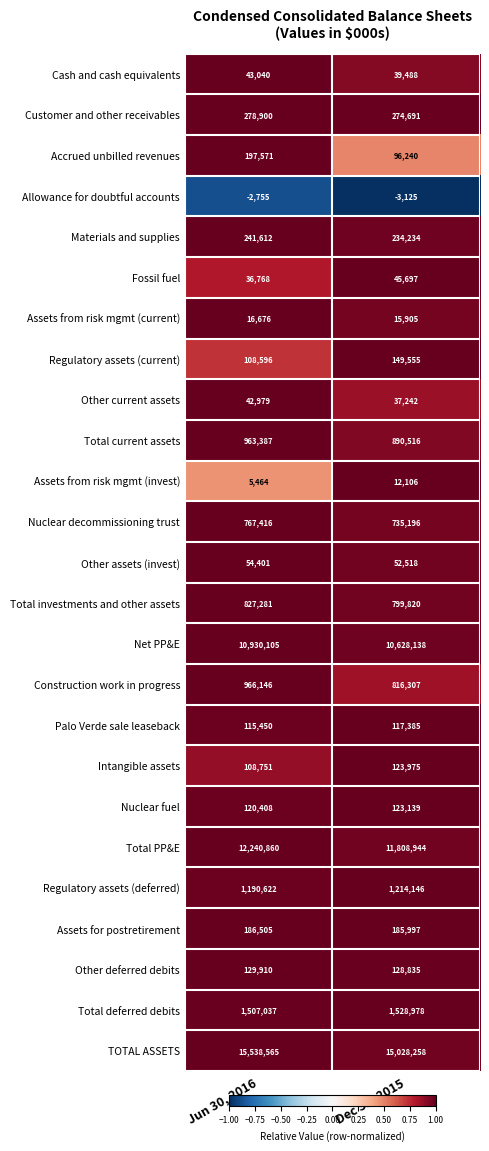

The value of Total current assets at Dec 31, 2015 is 315620. True or false?

False